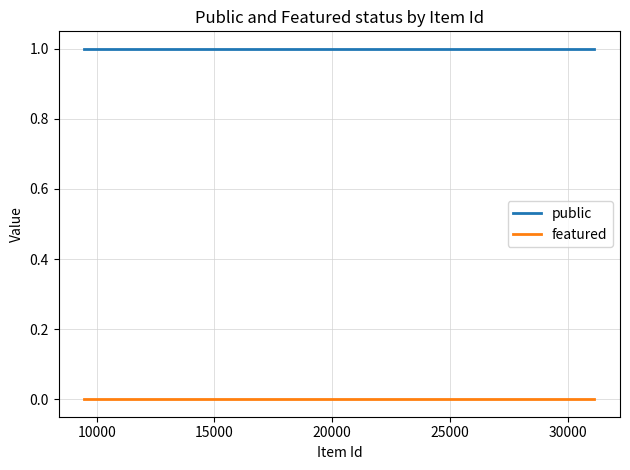

True or false: featured has more than 0 interior local peaks.

False